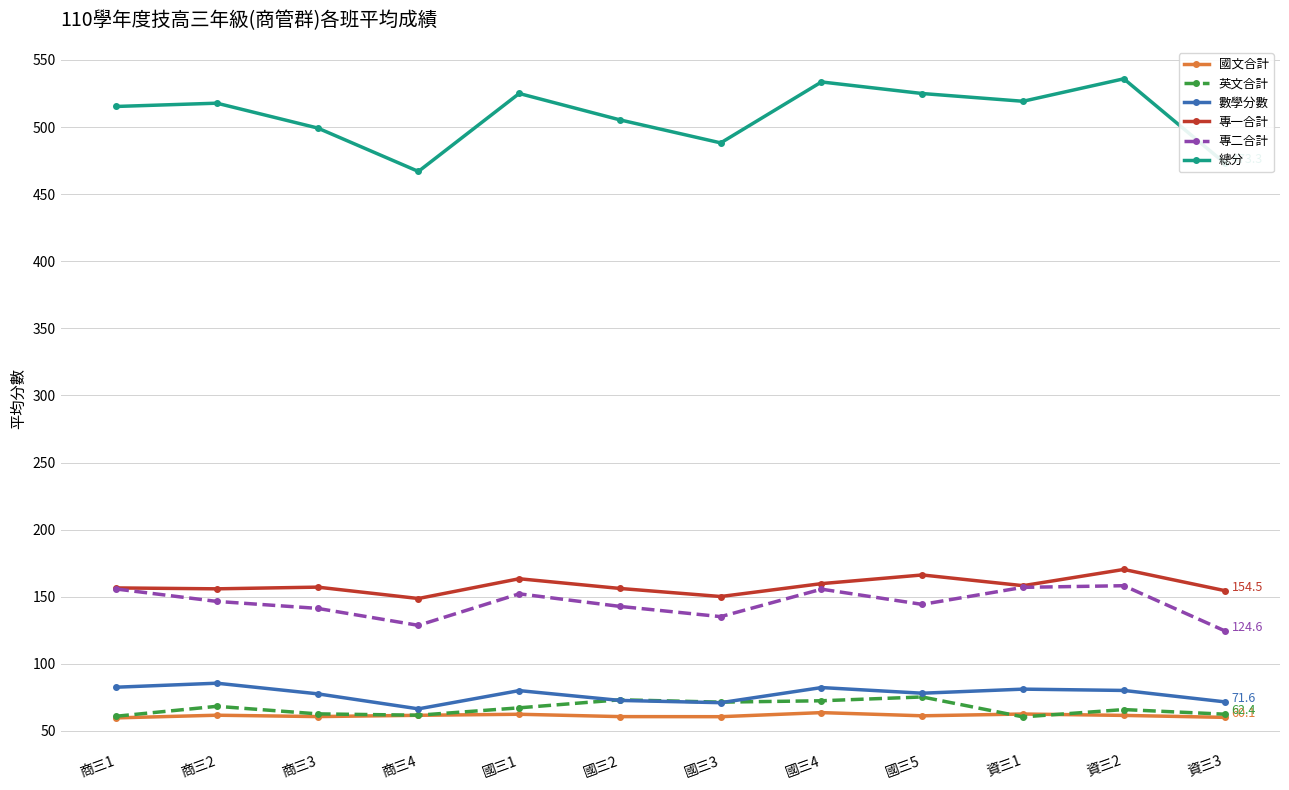

True or false: 專二合計 has more than 1 points higher than both neighbors.

True